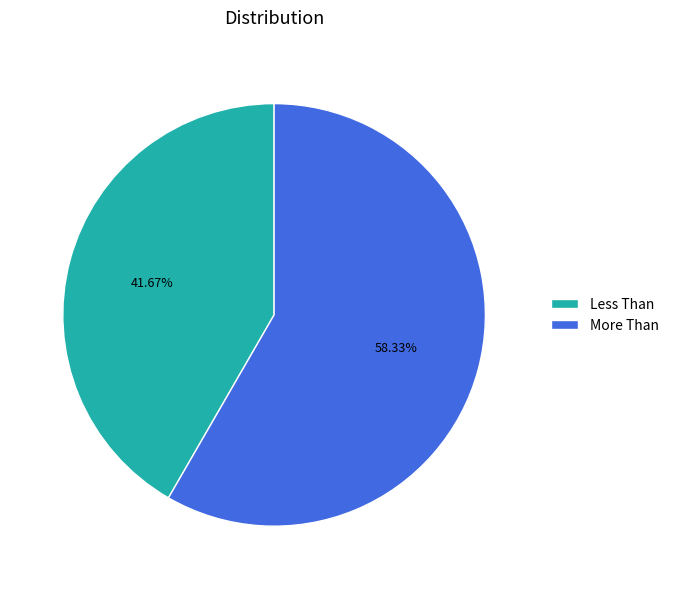

Is it true that More Than is 58% of the pie?

True